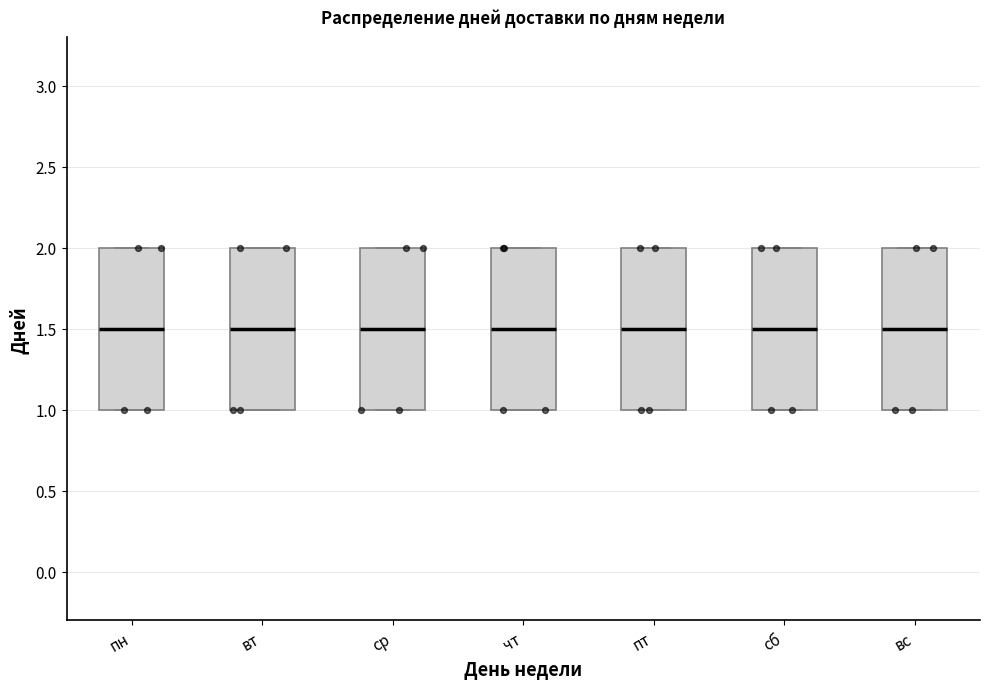

Where is the upper edge of the box for ср on the y-axis? The values are not printed on the chart, so give them approximately, as read against the axis.

2.0